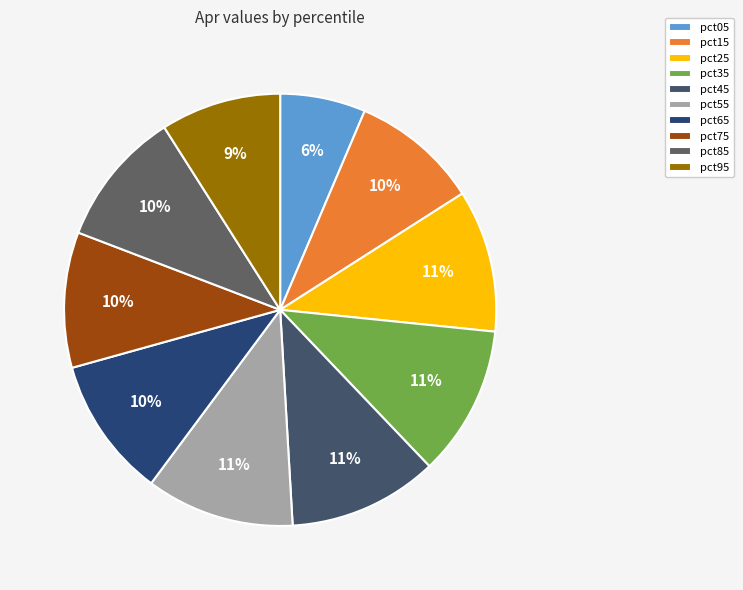

Does pct45 represent more than half of the total?

No